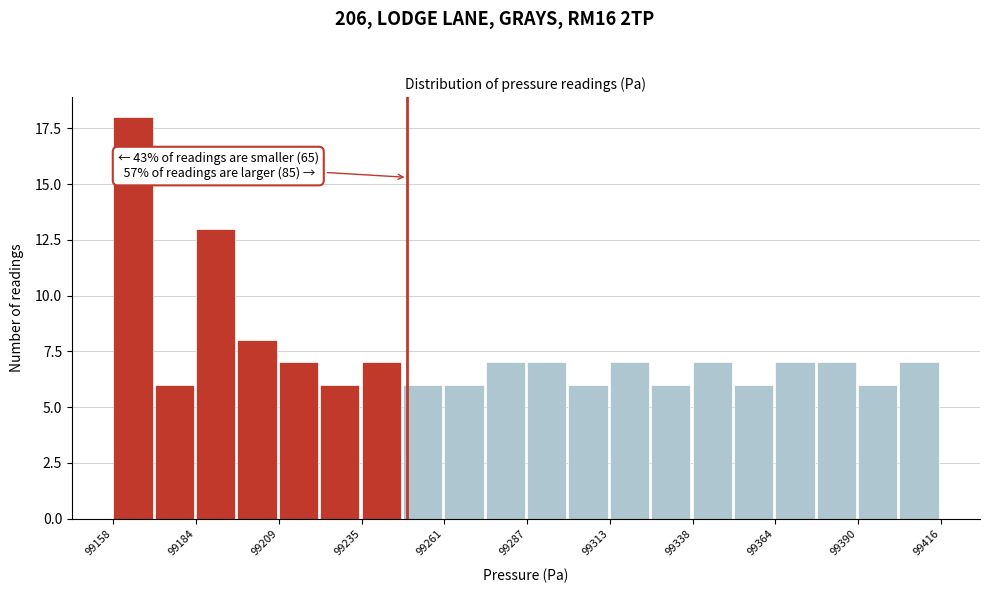

Around what value on the x-axis is the tallest bar? Give the approximate position of its centre, as read against the axis.

99165